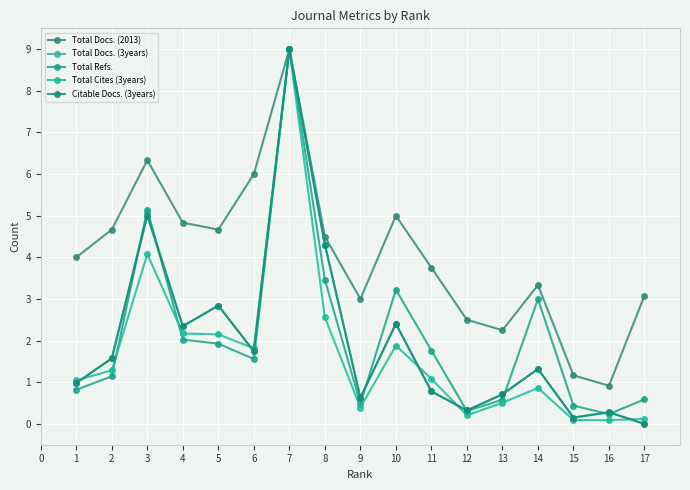

Is this an area chart (filled region under the line)?

No